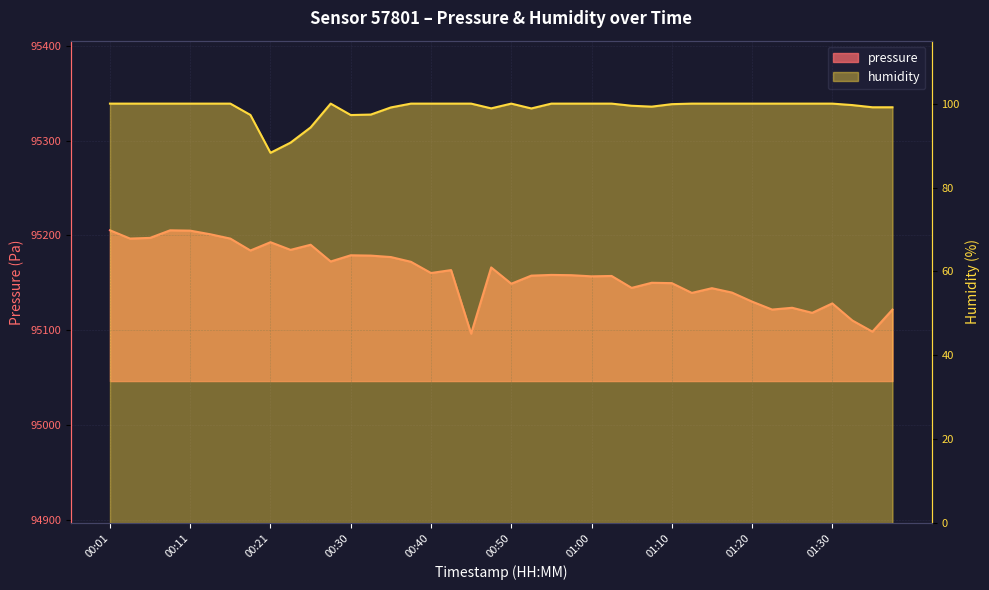

Reading left to right, transcribe all the data shown in this chart.

pressure: 00:01=95205.5	00:03=95196.7	00:06=95197.4	00:08=95205.4	00:11=95205.1	00:13=95201.2	00:16=95196.7	00:18=95184.1	00:21=95192.9	00:23=95184.8	00:26=95190.2	00:28=95172.5	00:30=95179.1	00:33=95178.8	00:35=95177.2	00:38=95172.2	00:40=95160.4	00:43=95163.5	00:45=95096.4	00:48=95166.3	00:50=95149.1	00:53=95157.6	00:55=95158.4	00:58=95158.1	01:00=95156.9	01:03=95157.3	01:05=95144.7	01:07=95150.1	01:10=95149.7	01:12=95139.4	01:15=95144.4	01:17=95139.8	01:20=95130.2	01:22=95121.8	01:25=95123.7	01:27=95118.4	01:30=95128.3	01:32=95110.3	01:35=95098.5	01:37=95121.8
humidity: 00:01=100.0	00:03=100.0	00:06=100.0	00:08=100.0	00:11=100.0	00:13=100.0	00:16=100.0	00:18=97.3	00:21=88.3	00:23=90.7	00:26=94.3	00:28=100.0	00:30=97.3	00:33=97.4	00:35=99.1	00:38=100.0	00:40=100.0	00:43=100.0	00:45=100.0	00:48=98.9	00:50=100.0	00:53=98.8	00:55=100.0	00:58=100.0	01:00=100.0	01:03=100.0	01:05=99.5	01:07=99.3	01:10=99.9	01:12=100.0	01:15=100.0	01:17=100.0	01:20=100.0	01:22=100.0	01:25=100.0	01:27=100.0	01:30=100.0	01:32=99.7	01:35=99.1	01:37=99.1